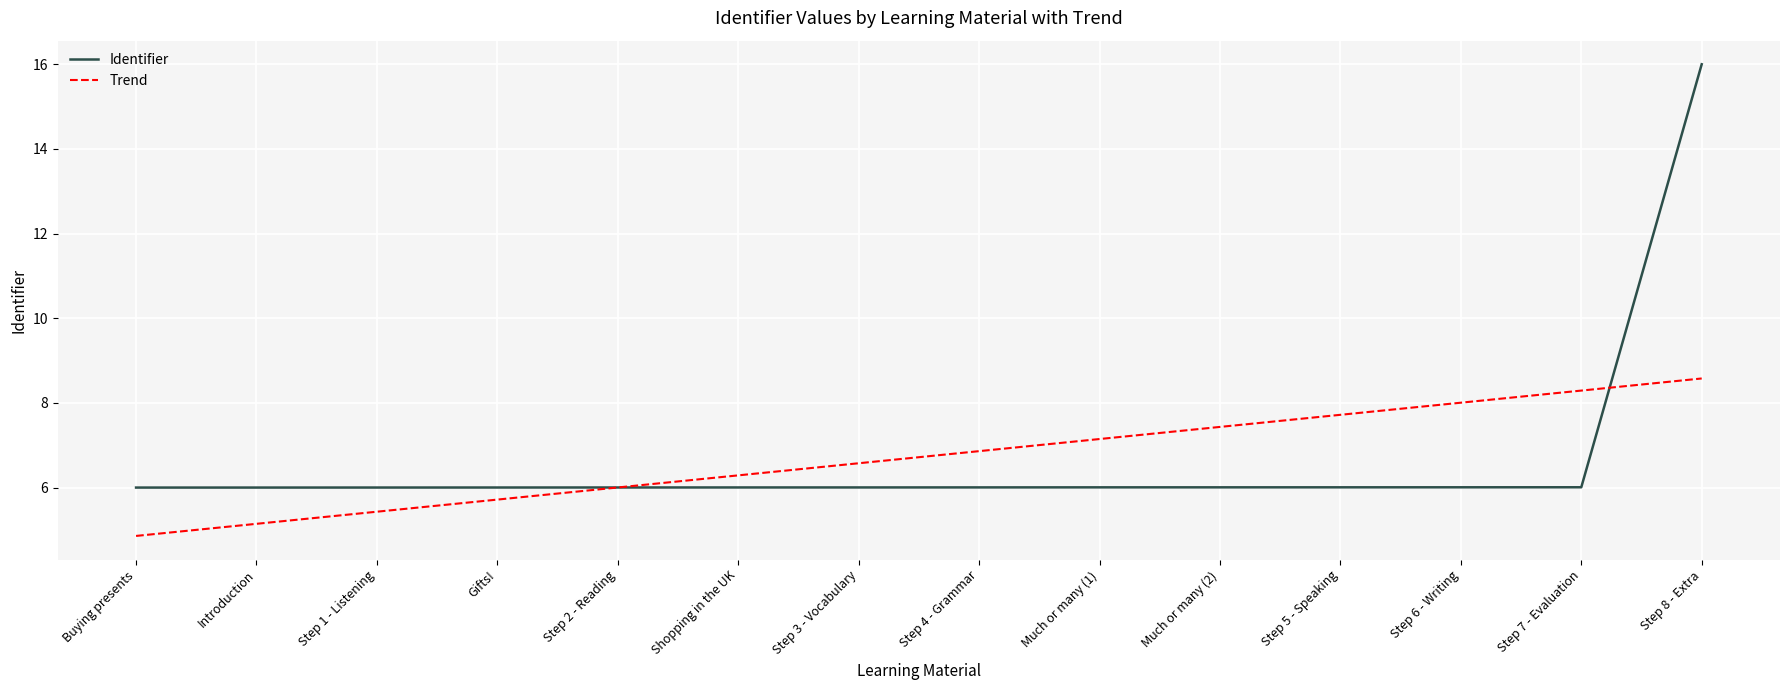

What is the sum of all values?

94.0